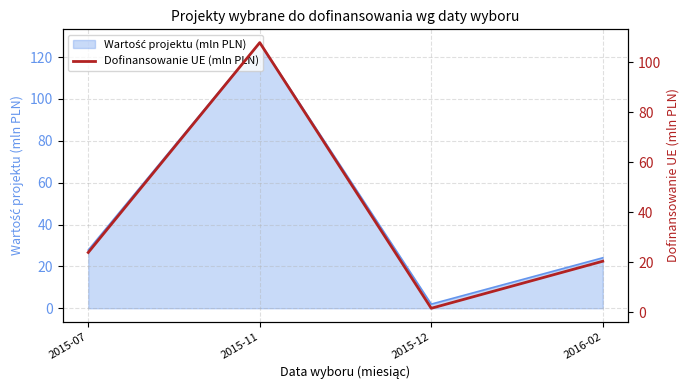

True or false: there are more than 0 points higher than both neighbors.

True